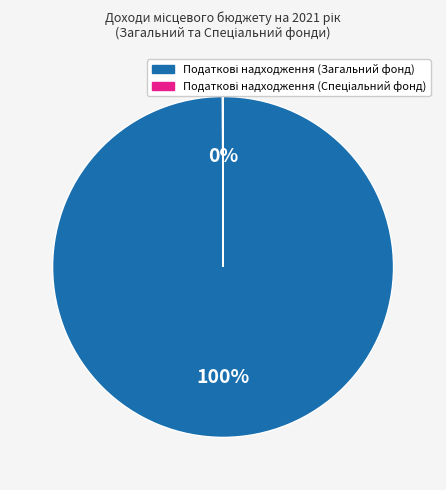

To the nearest percent, what is the difference between the largest and smallest slice percentages?

100%